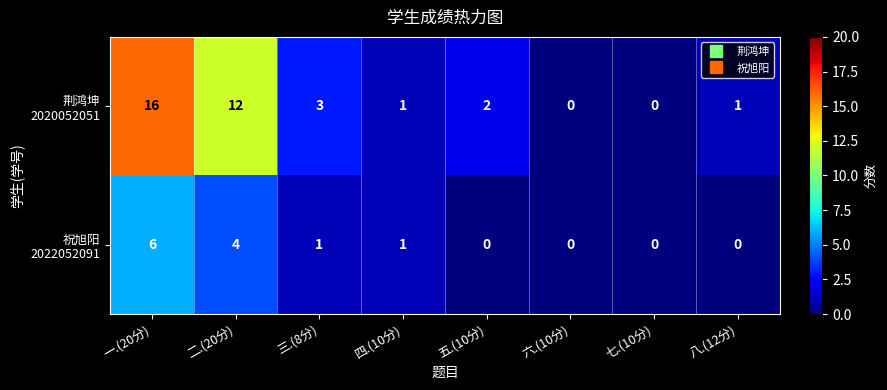

What is the spread (max minus min) of values at 一.(20分)?

10